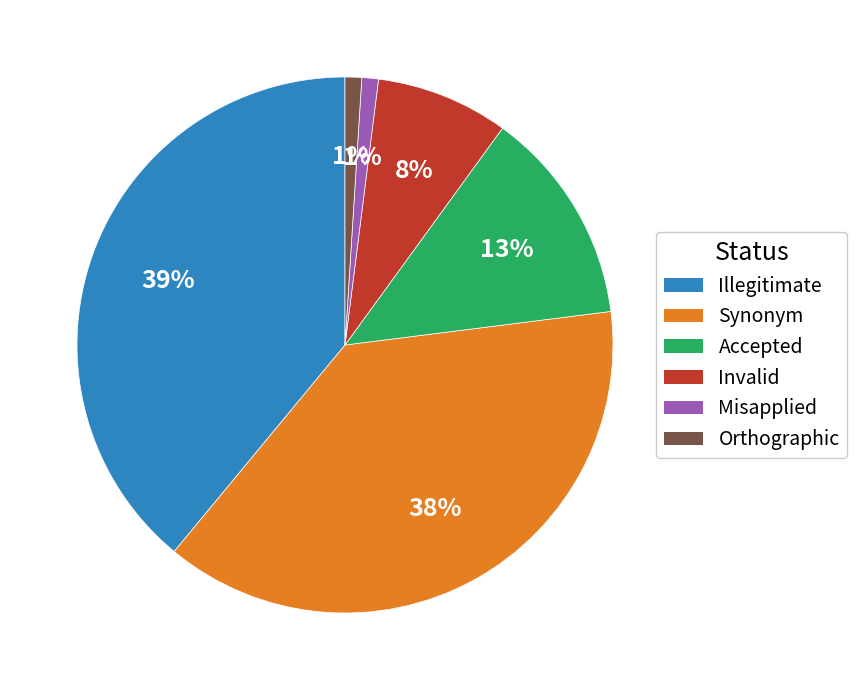

Count the number of slices in the pie.

6